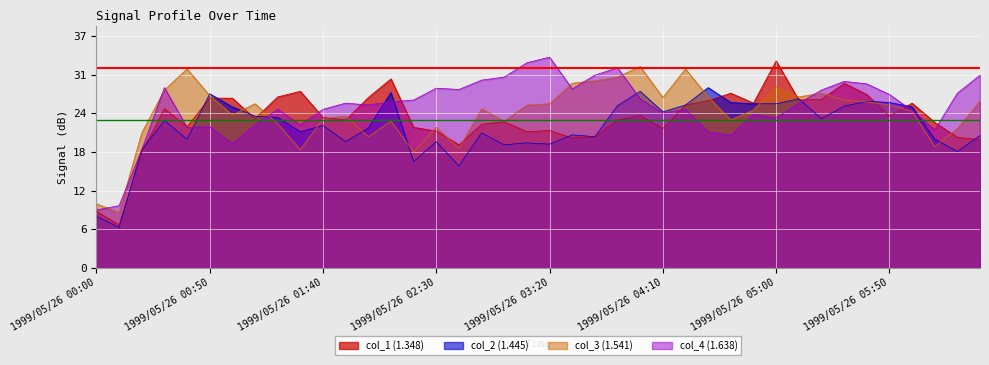

What is the sum of the col_2 (1.445) values at 1999/05/26 03:40 and 1999/05/26 01:30?

43.0